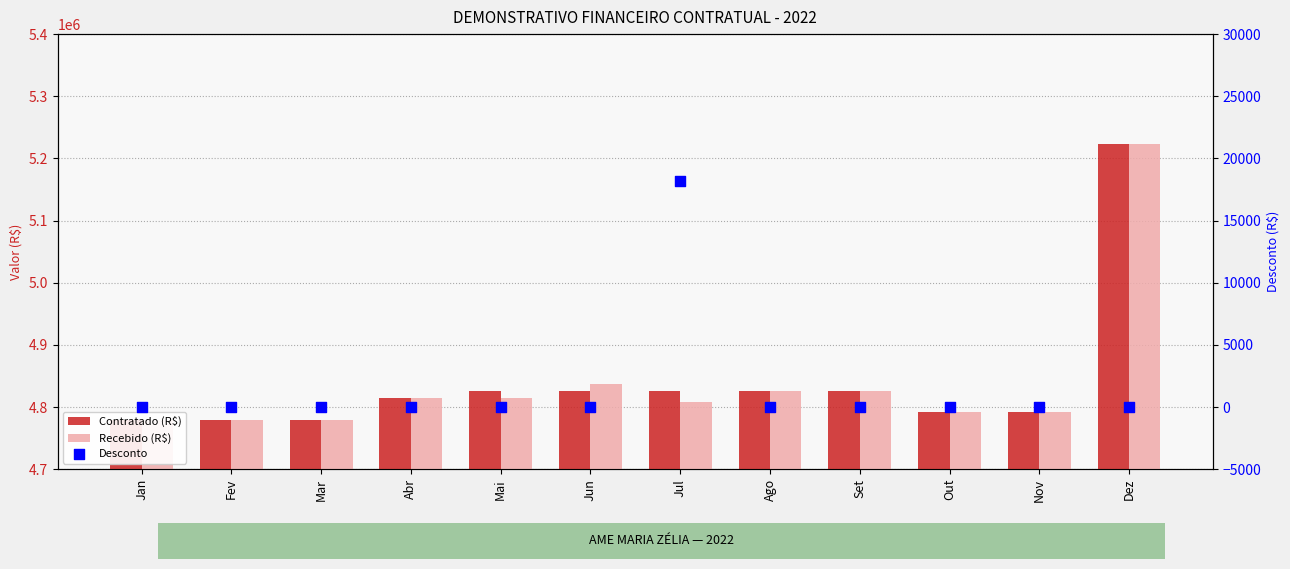

At how many categories does at least one series exceed 5147043?

1